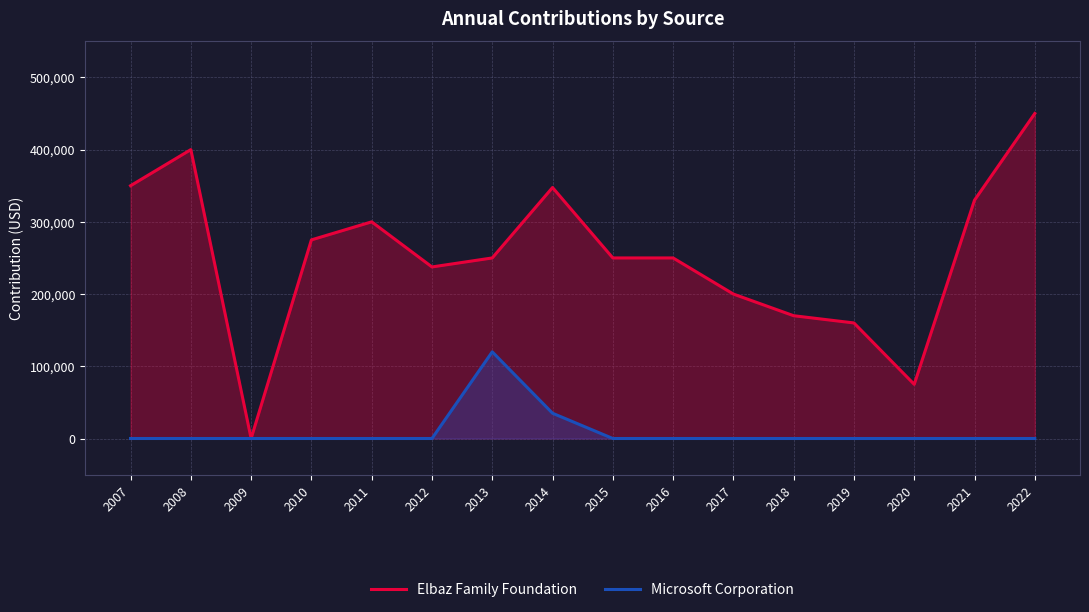

Is the value of Elbaz Family Foundation at 2018 greater than the value of Microsoft Corporation at 2017?

Yes